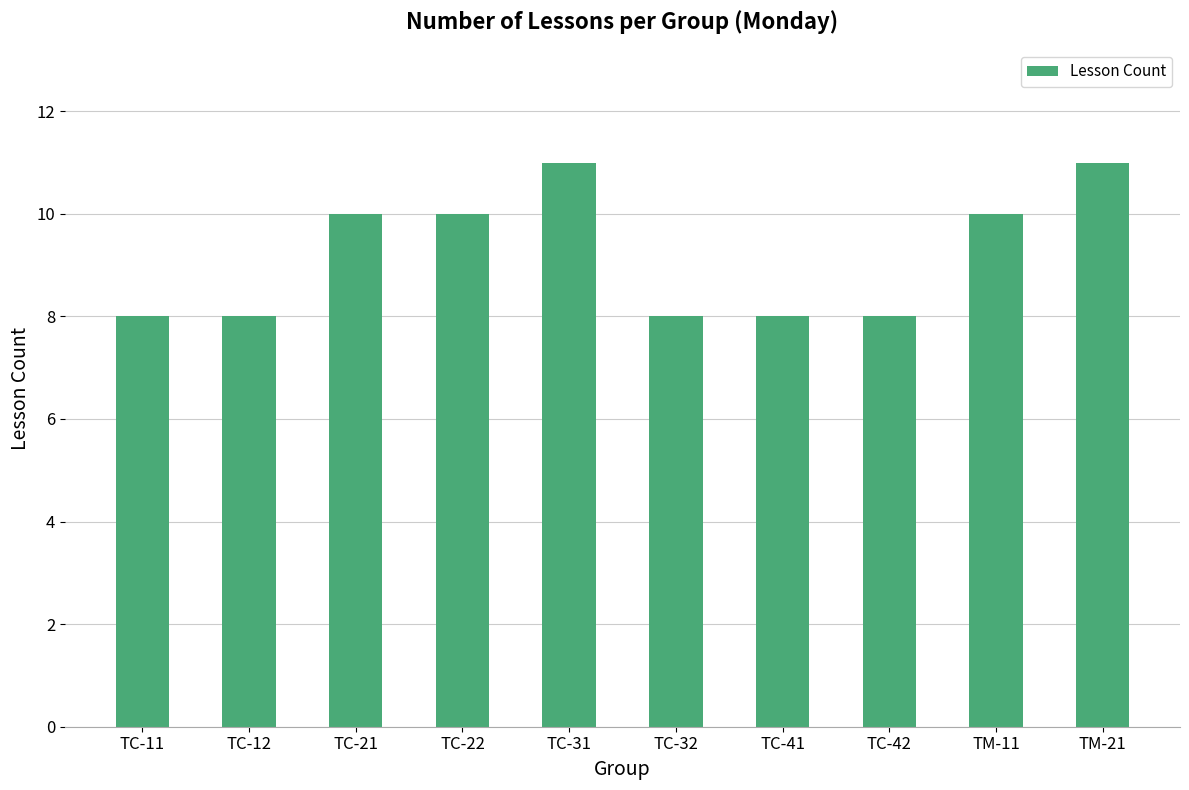

What is the label of the 7th bar from the right?

ТС-22